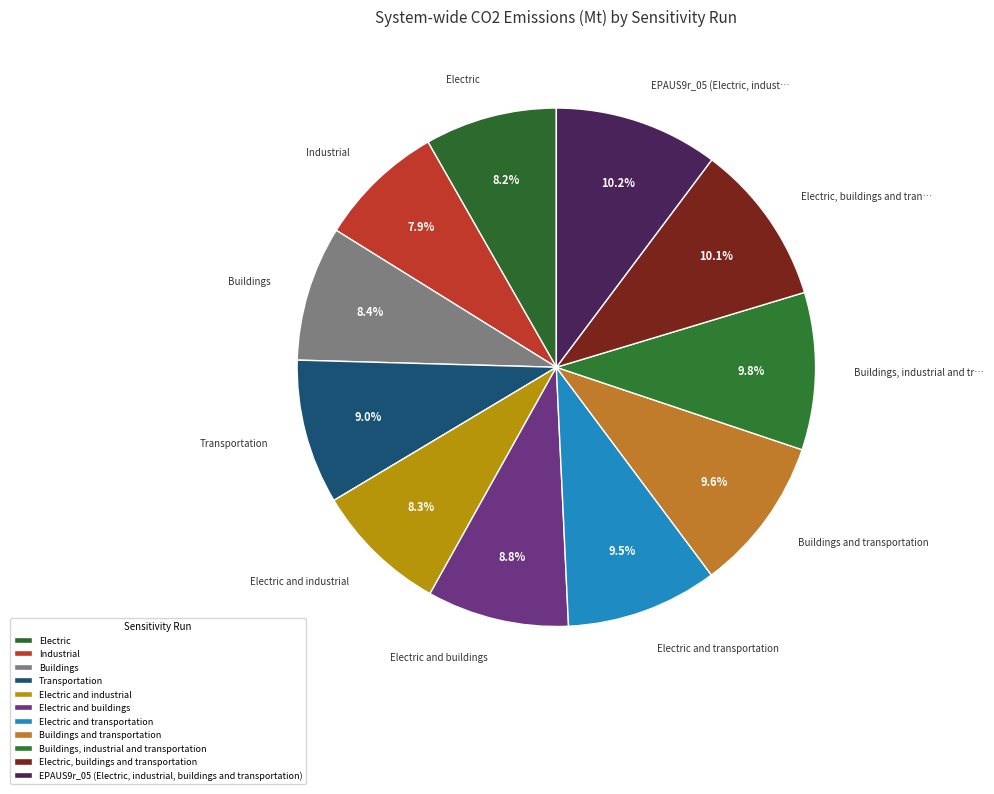

What is the largest slice in the pie chart?

EPAUS9r_05 (Electric, industrial, buildings and transportation)